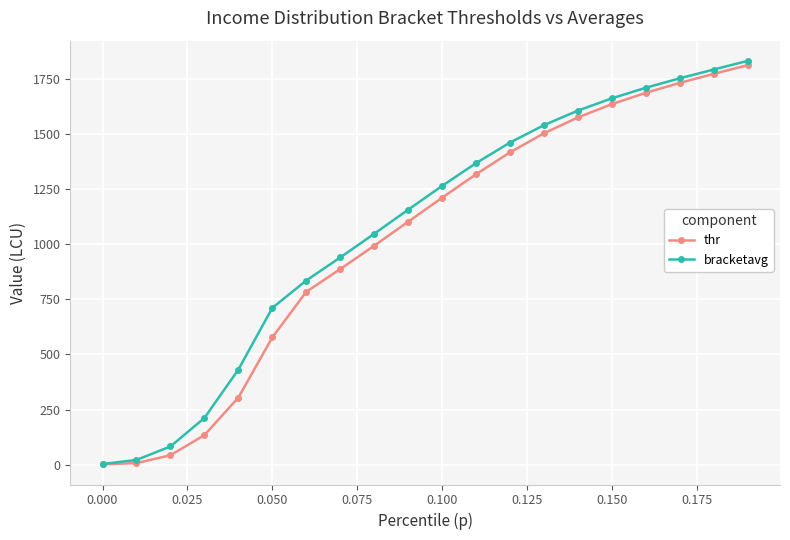

How many values in the thr series exceed 1211?

10